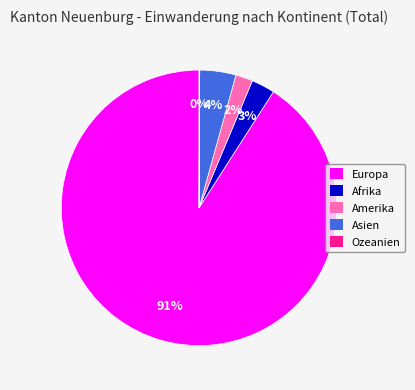

Is there any slice that represents more than half of the pie?

Yes